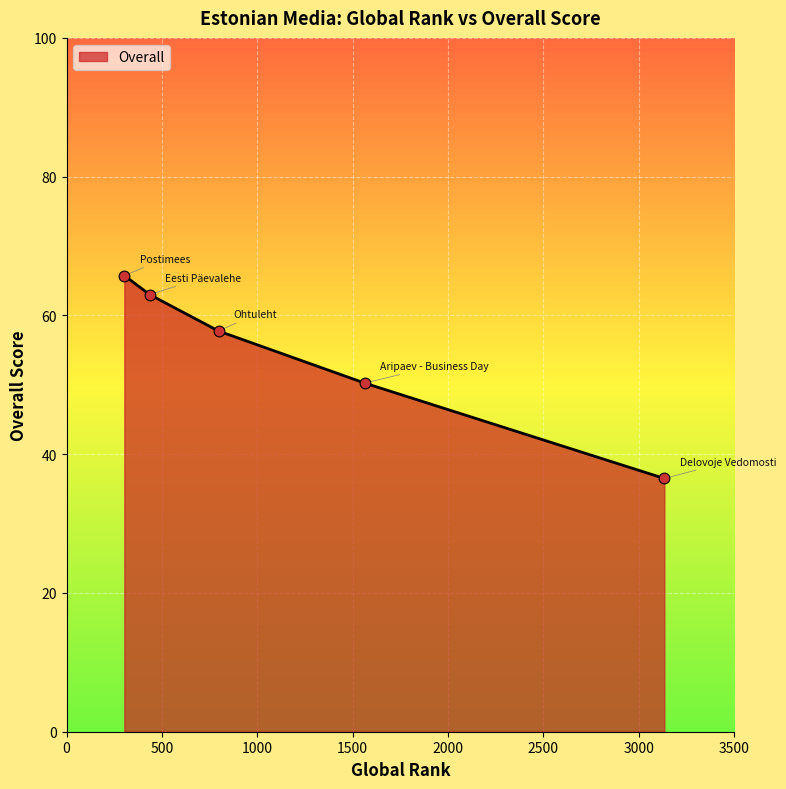

What is the smallest value displayed?

36.5